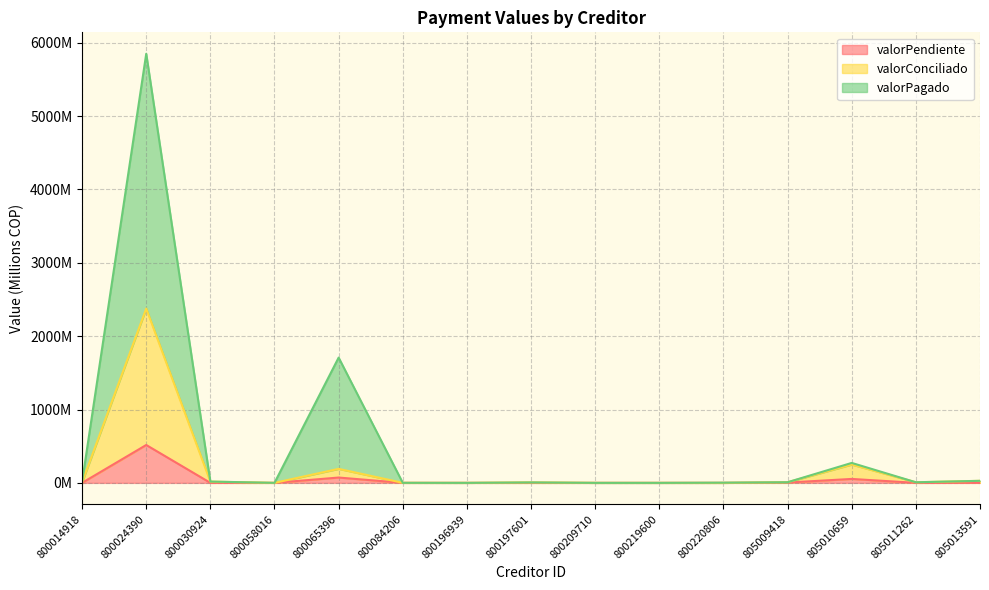

How many positive values does the valorConciliado series have?

10